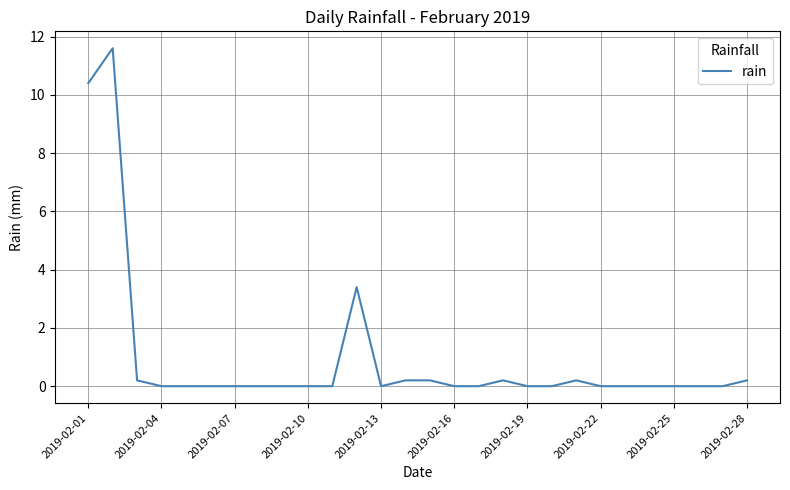

What is the difference between the maximum and minimum values?

11.6